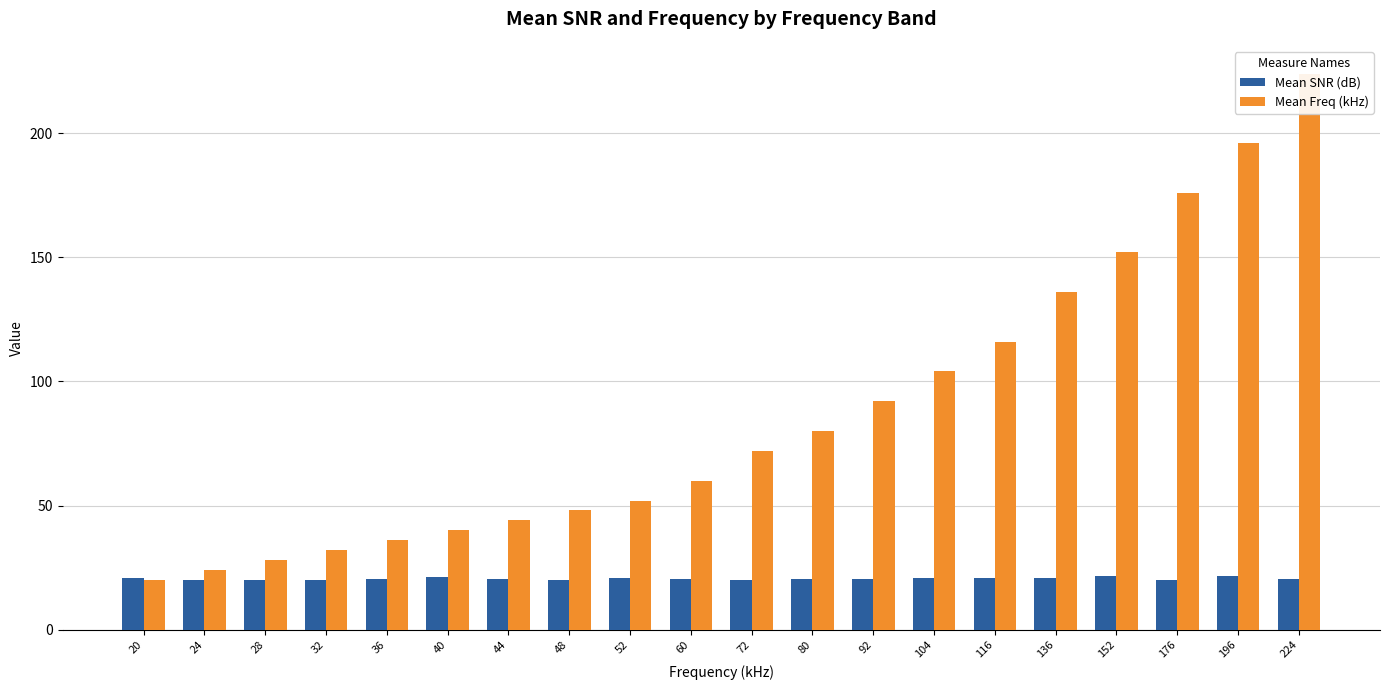

Which series has the largest total across all categories?

Mean Freq (kHz)